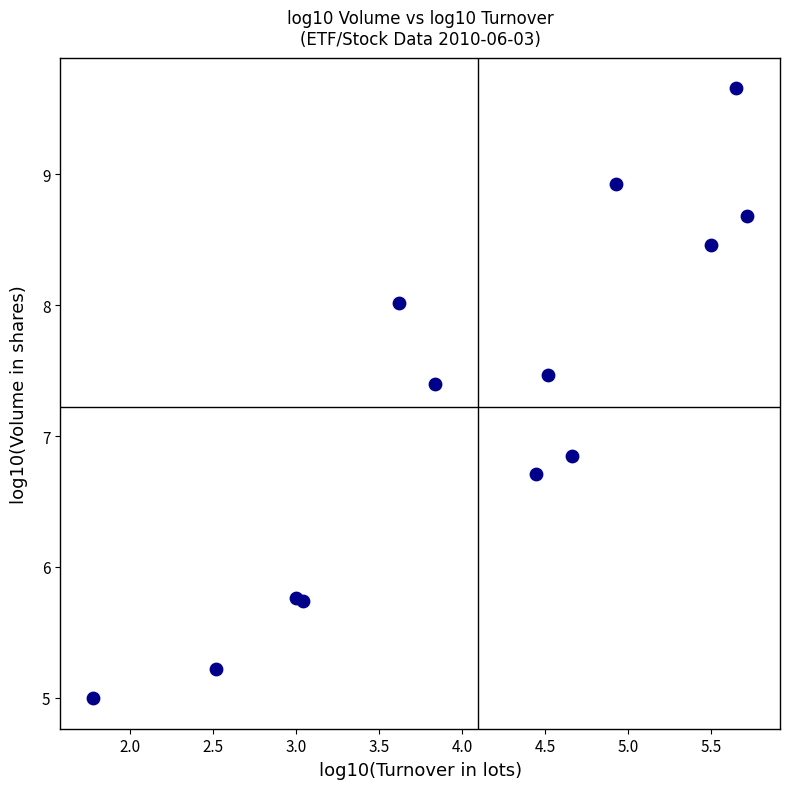

What Y value in the scatter plot is closest to 7?

6.8